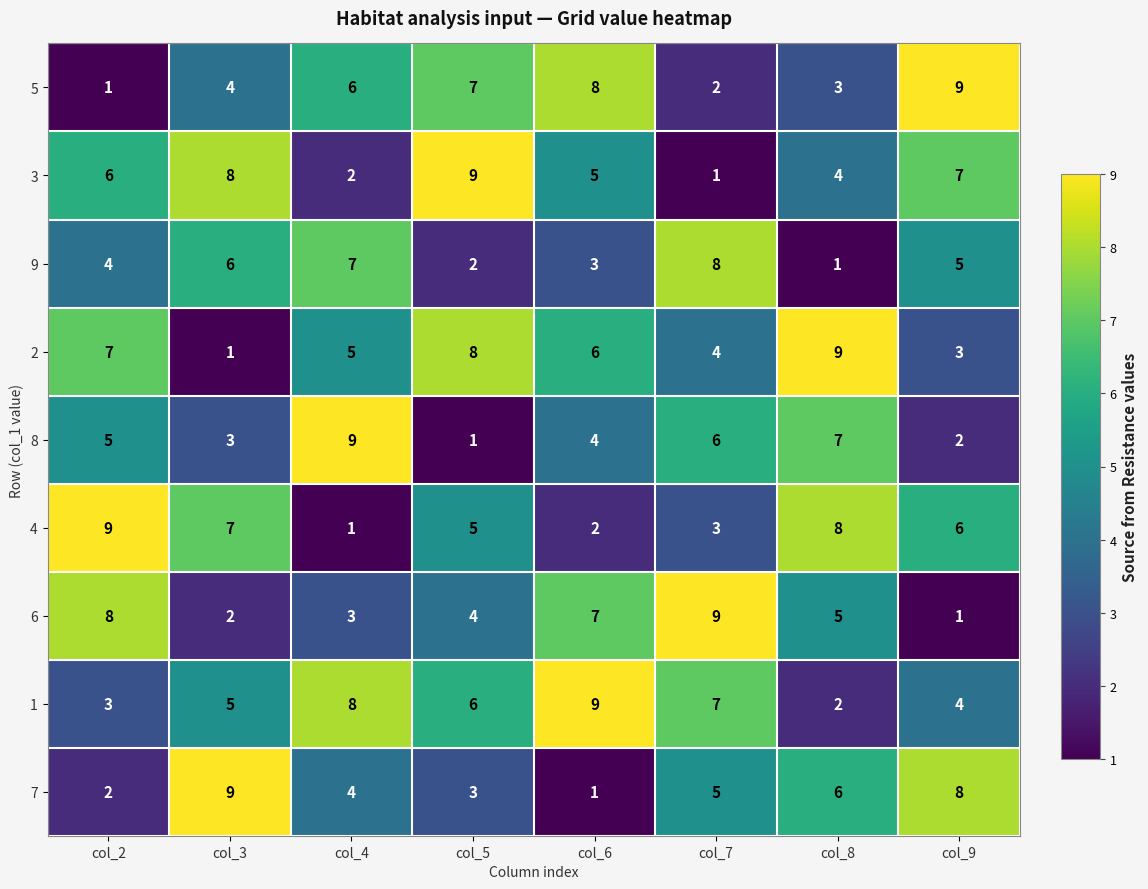

Which category has the lowest value in the 1 series?

col_8